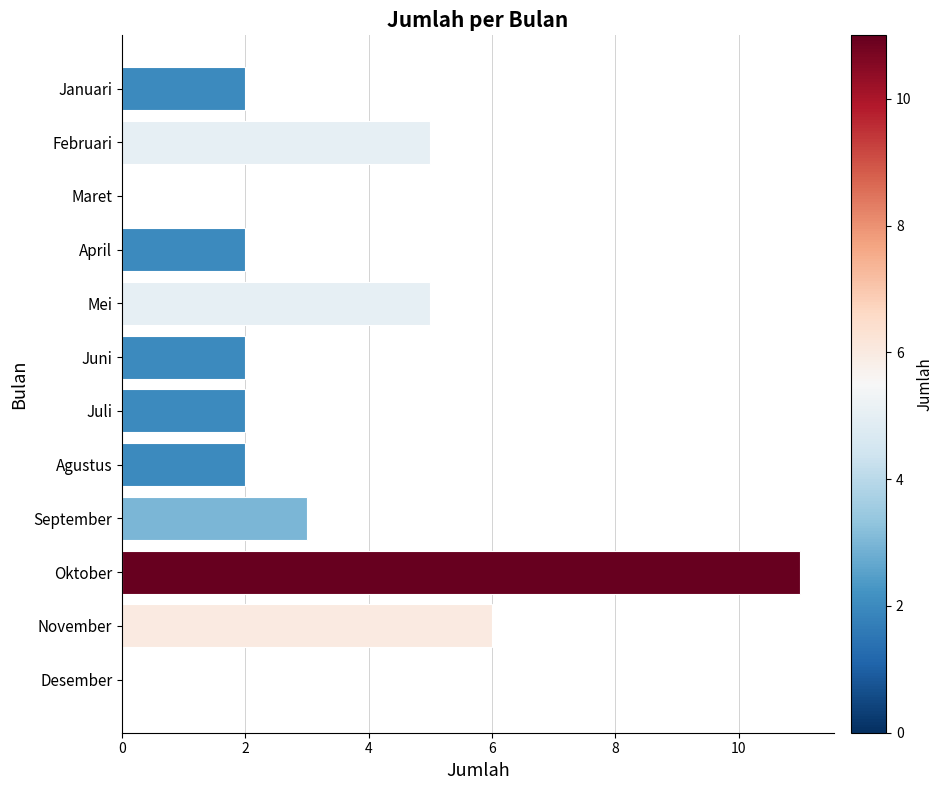

Reading bottom to top, transcribe all the data shown in this chart.

Desember=0	November=6	Oktober=11	September=3	Agustus=2	Juli=2	Juni=2	Mei=5	April=2	Maret=0	Februari=5	Januari=2